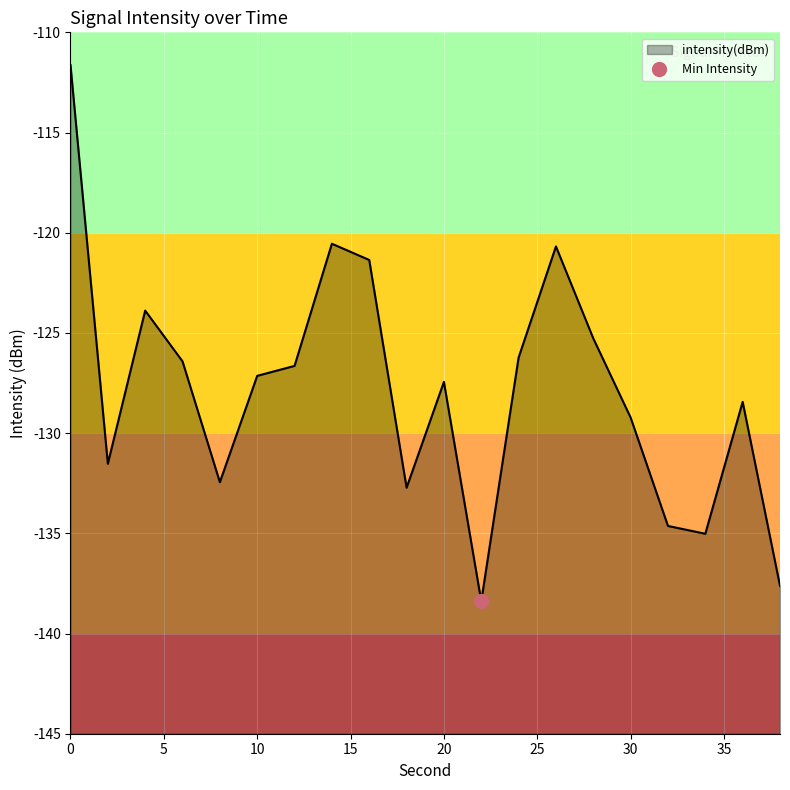

How many data points are less than -127?

11